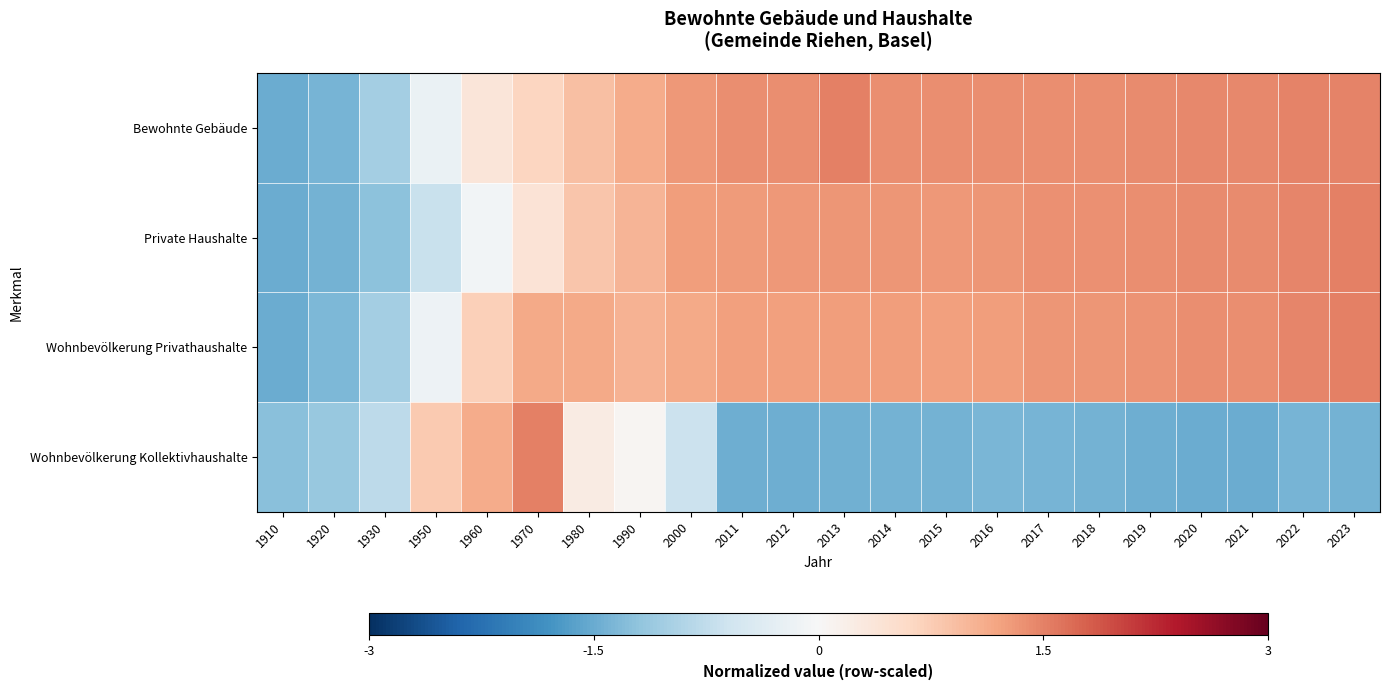

Reading left to right, extract all data points from this chart.

Bewohnte Gebäude: 1910=-1.5	1920=-1.4	1930=-1.0	1950=-0.2	1960=0.4	1970=0.6	1980=0.9	1990=1.1	2000=1.3	2011=1.4	2012=1.4	2013=1.5	2014=1.4	2015=1.4	2016=1.4	2017=1.4	2018=1.4	2019=1.4	2020=1.4	2021=1.4	2022=1.5	2023=1.5
Private Haushalte: 1910=-1.5	1920=-1.4	1930=-1.2	1950=-0.7	1960=-0.1	1970=0.4	1980=0.8	1990=1.0	2000=1.3	2011=1.3	2012=1.3	2013=1.3	2014=1.3	2015=1.3	2016=1.3	2017=1.4	2018=1.4	2019=1.4	2020=1.4	2021=1.4	2022=1.5	2023=1.5
Wohnbevölkerung Privathaushalte: 1910=-1.5	1920=-1.3	1930=-1.0	1950=-0.2	1960=0.7	1970=1.1	1980=1.1	1990=1.0	2000=1.1	2011=1.2	2012=1.2	2013=1.2	2014=1.2	2015=1.2	2016=1.3	2017=1.3	2018=1.3	2019=1.3	2020=1.4	2021=1.4	2022=1.5	2023=1.5
Wohnbevölkerung Kollektivhaushalte: 1910=-1.3	1920=-1.1	1930=-0.8	1950=0.8	1960=1.1	1970=1.5	1980=0.3	1990=0.1	2000=-0.6	2011=-1.5	2012=-1.5	2013=-1.4	2014=-1.4	2015=-1.4	2016=-1.4	2017=-1.4	2018=-1.4	2019=-1.5	2020=-1.5	2021=-1.5	2022=-1.4	2023=-1.4